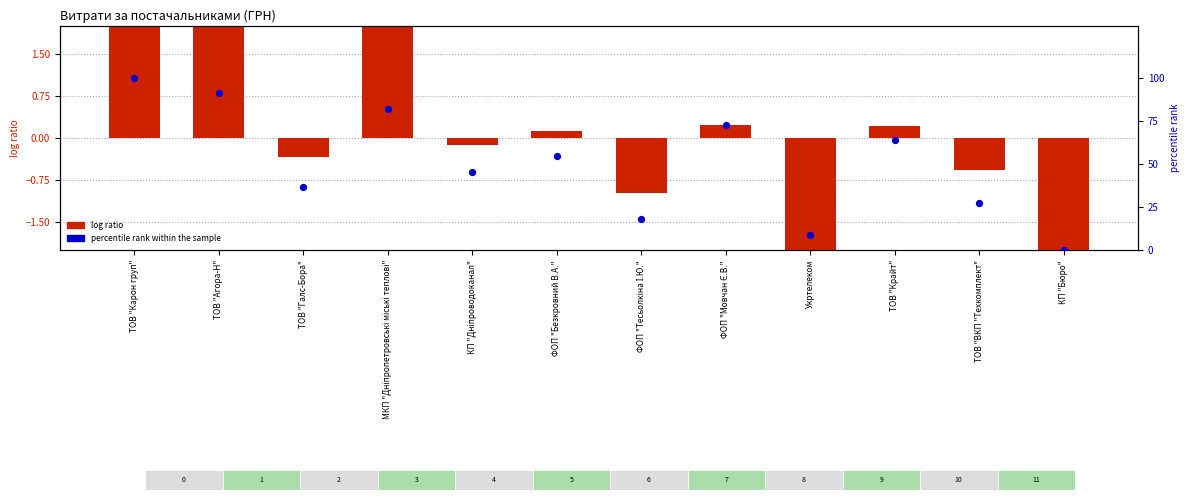

Which series has the widest spread of Y values?

percentile rank within the sample